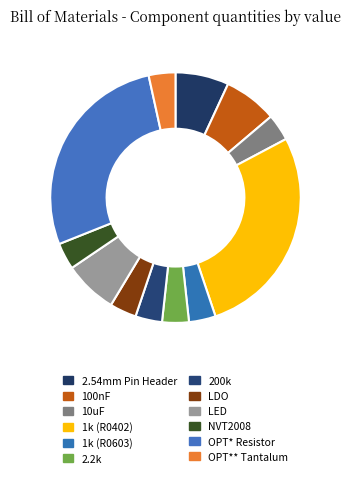

What portion of the pie excludes 10uF?

96.6%